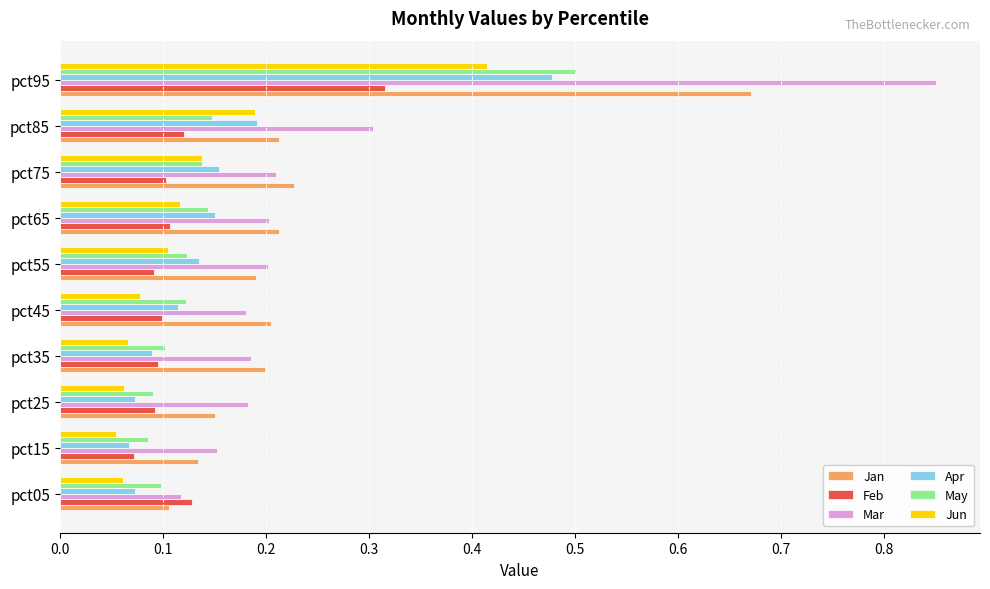

At which category does the chart reach its minimum across all series?

pct15